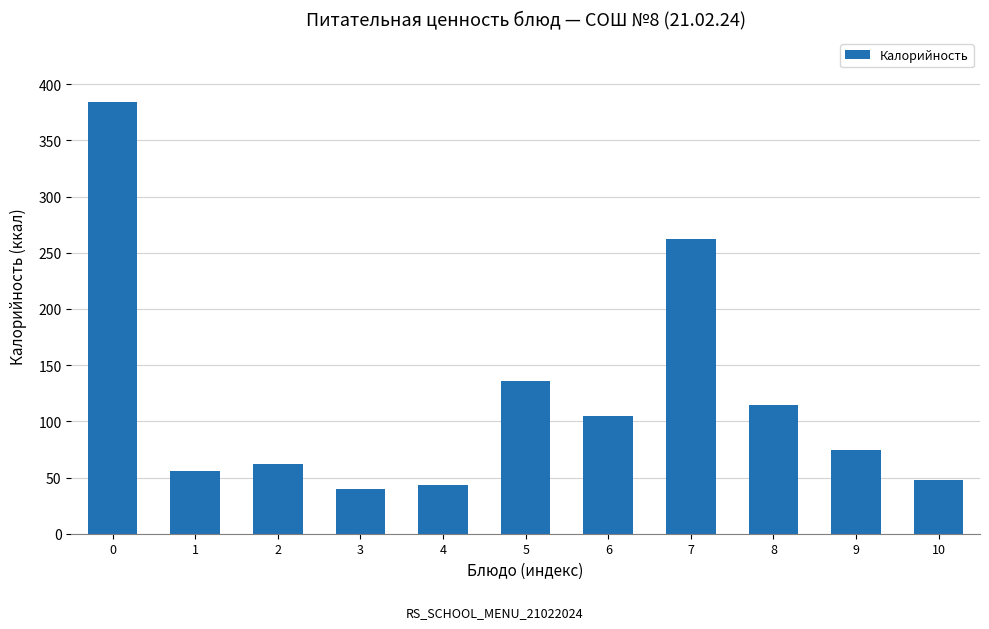

What is the smallest value displayed?

40.0